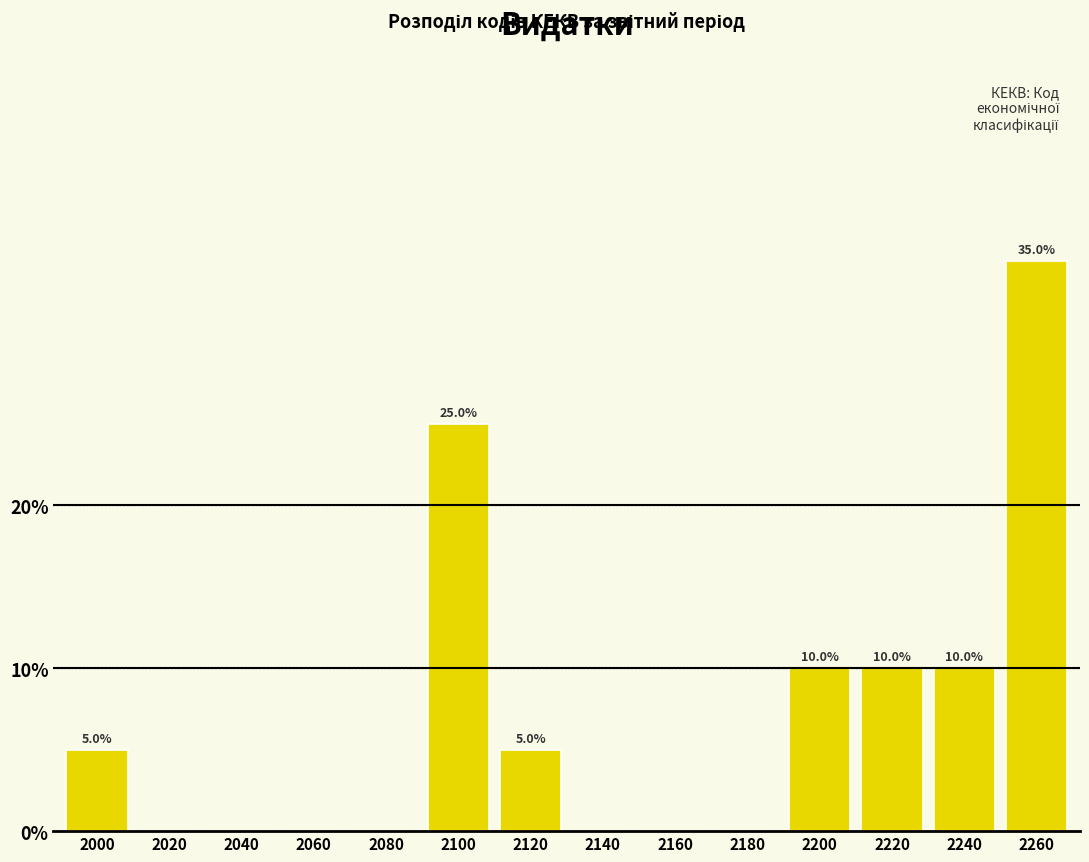

Reading left to right, what are all the values shown in this chart?

2000=5	2020=0	2040=0	2060=0	2080=0	2100=25	2120=5	2140=0	2160=0	2180=0	2200=10	2220=10	2240=10	2260=35